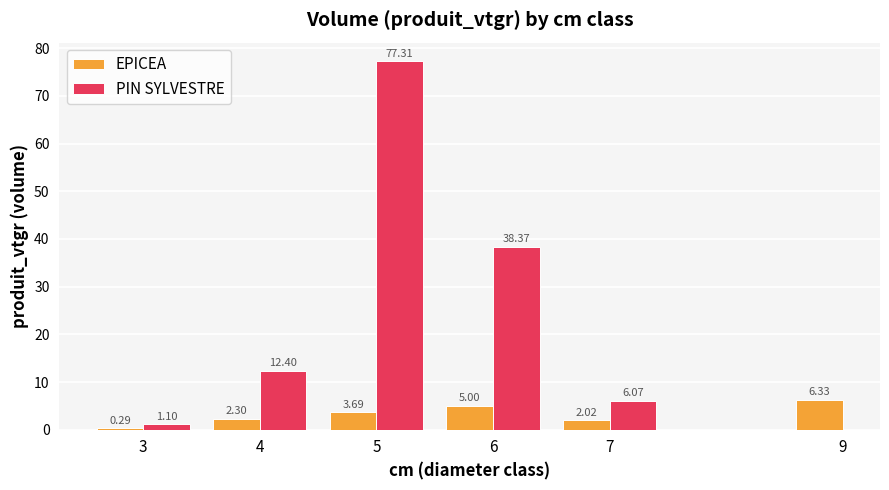

What is the difference between the second highest and minimum values in the EPICEA series?

4.7